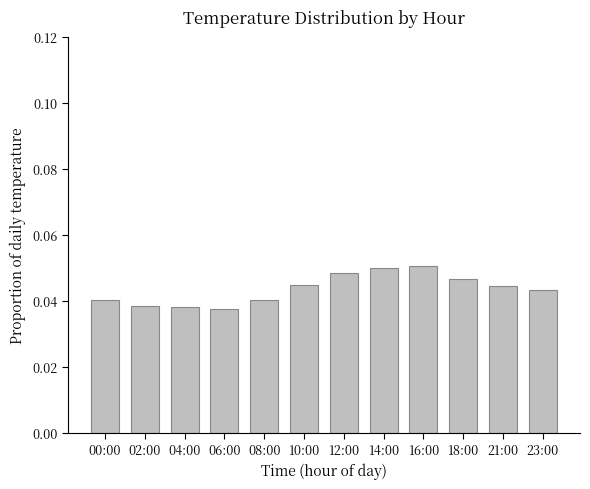

How many bars are there in total?

12